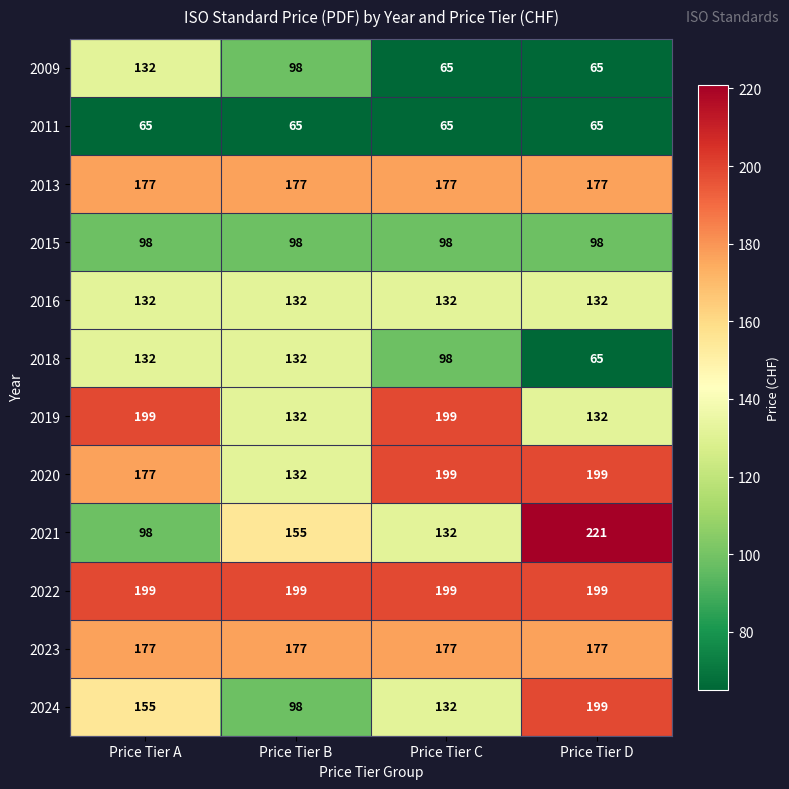

True or false: 2024 has a value of 137 at Price Tier B.

False